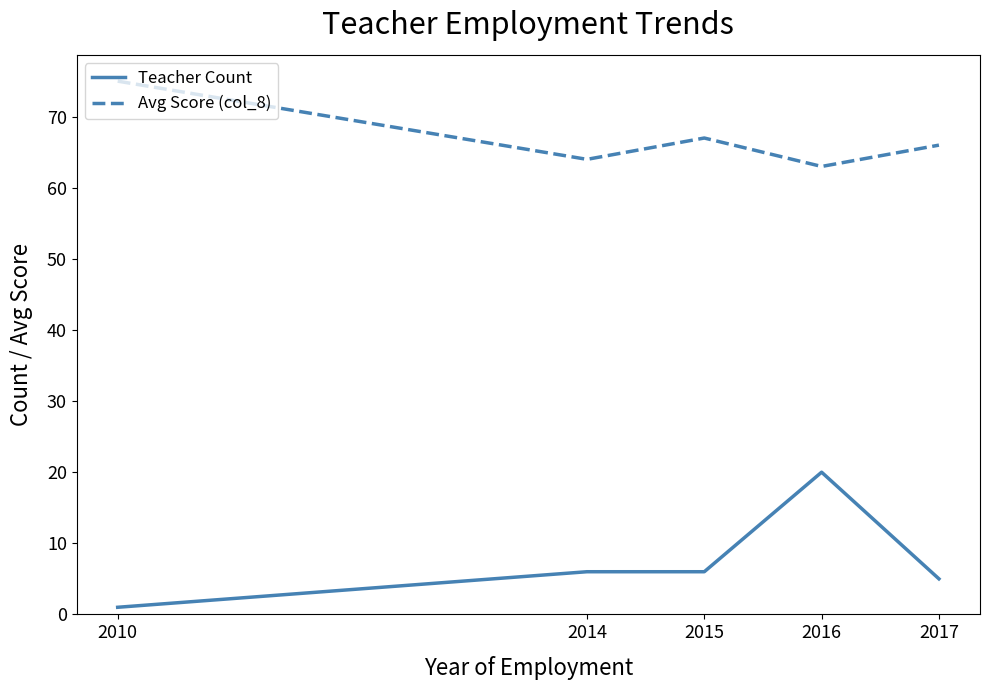

Is it true that Avg Score (col_8) equals 67 at 2015?

True